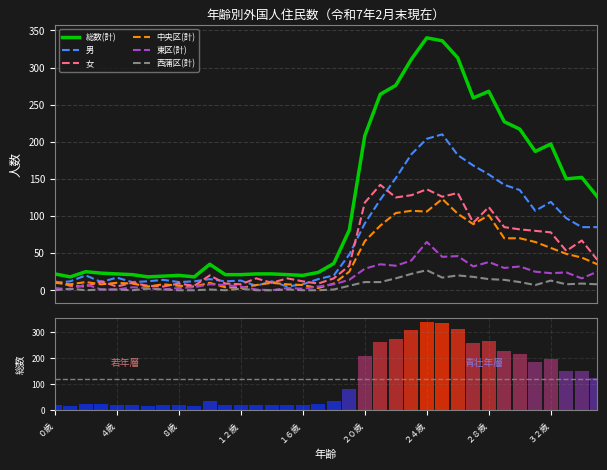

Rank the series at 26 from lowest to highest value.

西蒲区(計), 東区(計), 中央区(計), 女, 男, 総数(計)